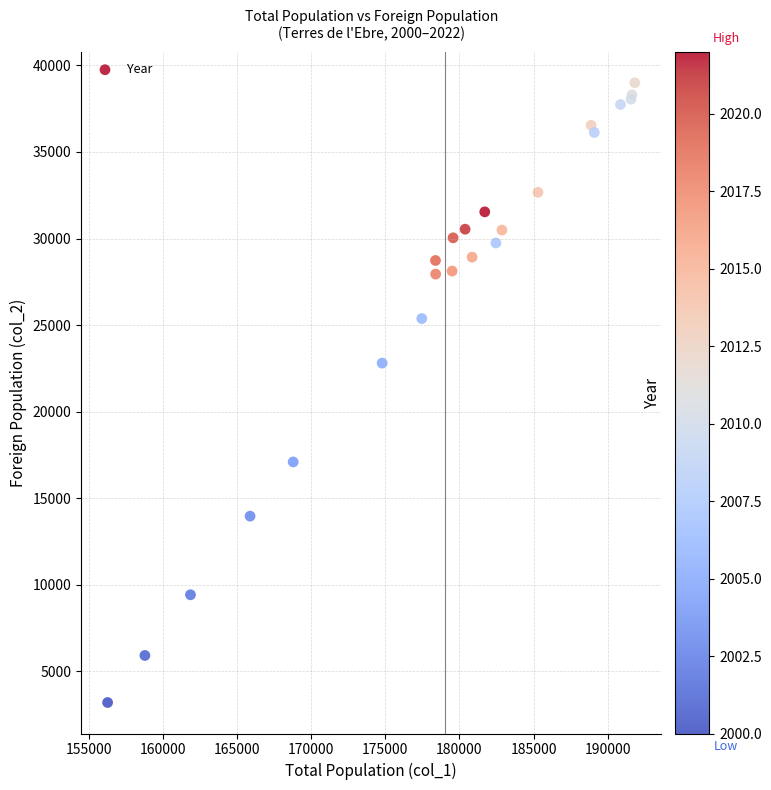

What Y value in the scatter plot is closest to 21098?

22803